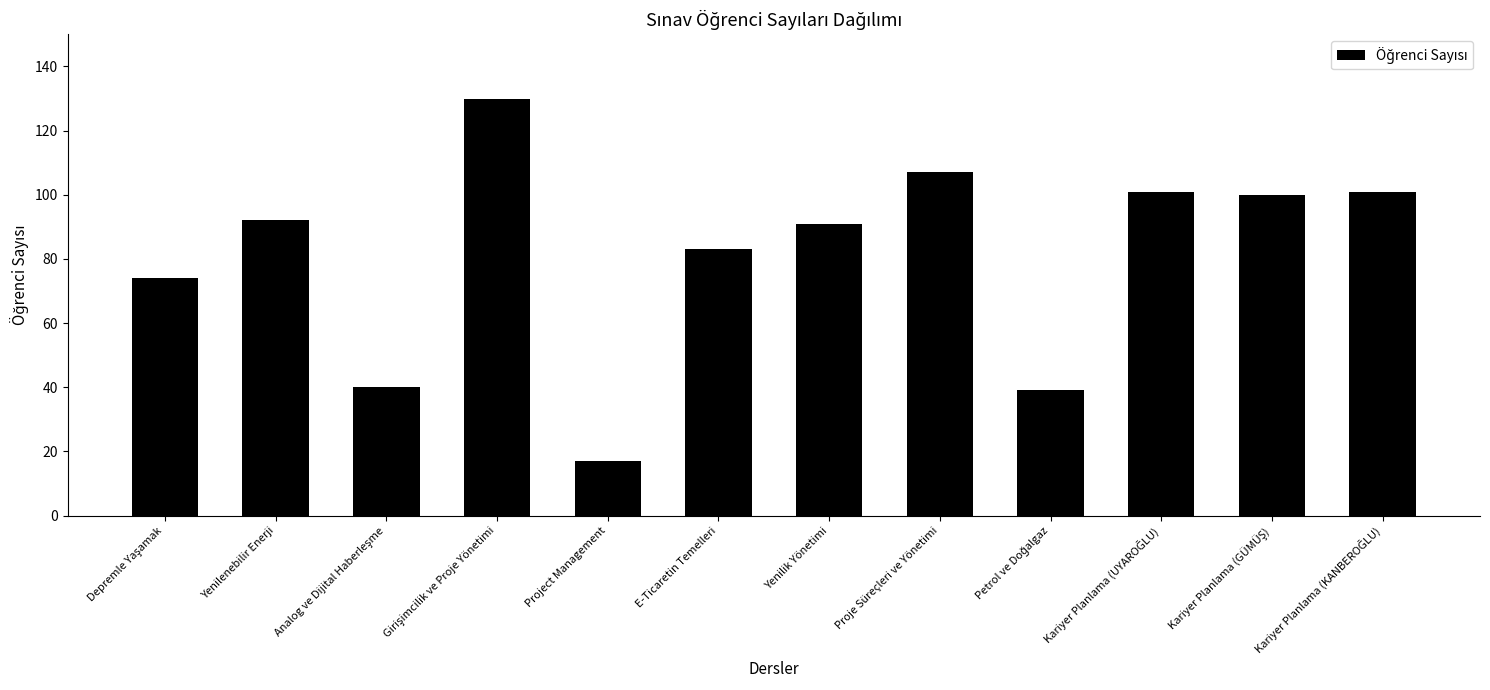

Are the bars horizontal?

No